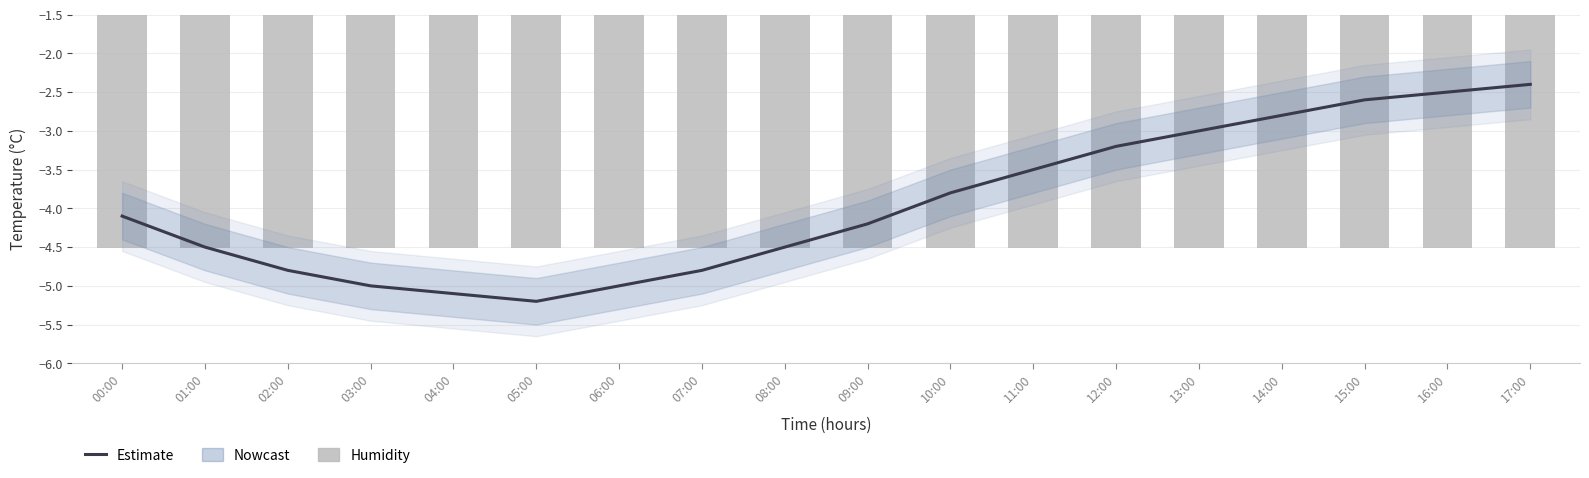

How many categories are shown in the chart?

18